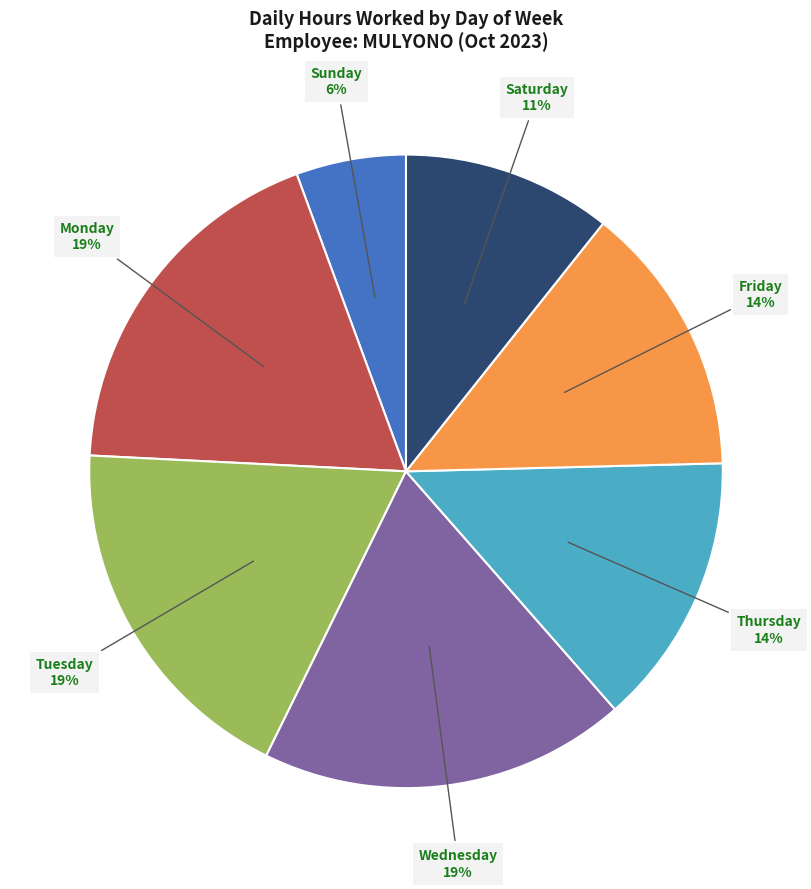

To the nearest percent, what is the average slice percentage?

14%